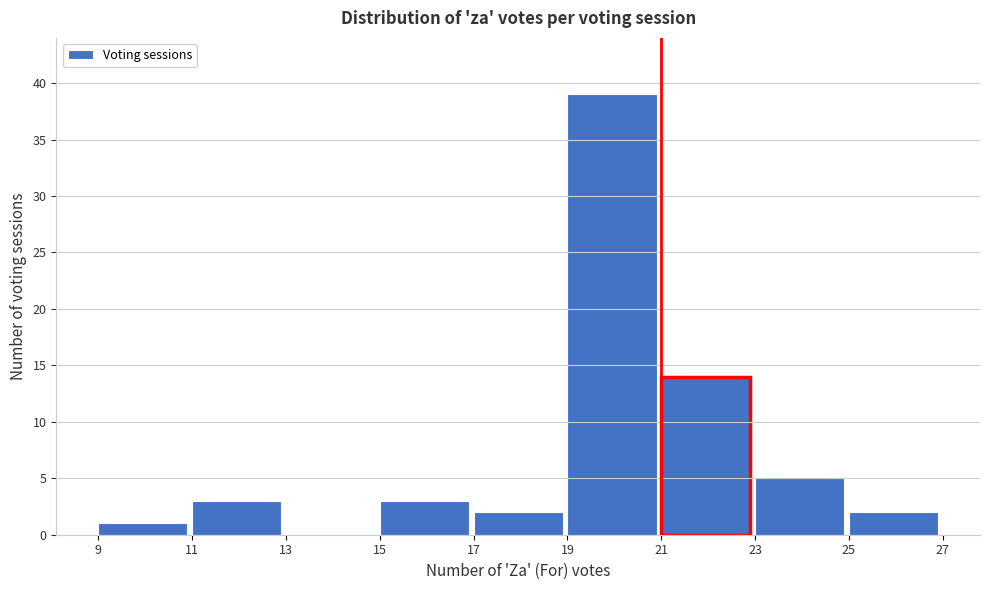

Reading left to right, list every bar in this chart as the range it spans on the x-axis followed by its height. The values are not printed on the chart, so give them approximately, as read against the axis.

9 to 11: 1
11 to 13: 3
13 to 15: 0
15 to 17: 3
17 to 19: 2
19 to 21: 39
21 to 23: 14
23 to 25: 5
25 to 27: 2